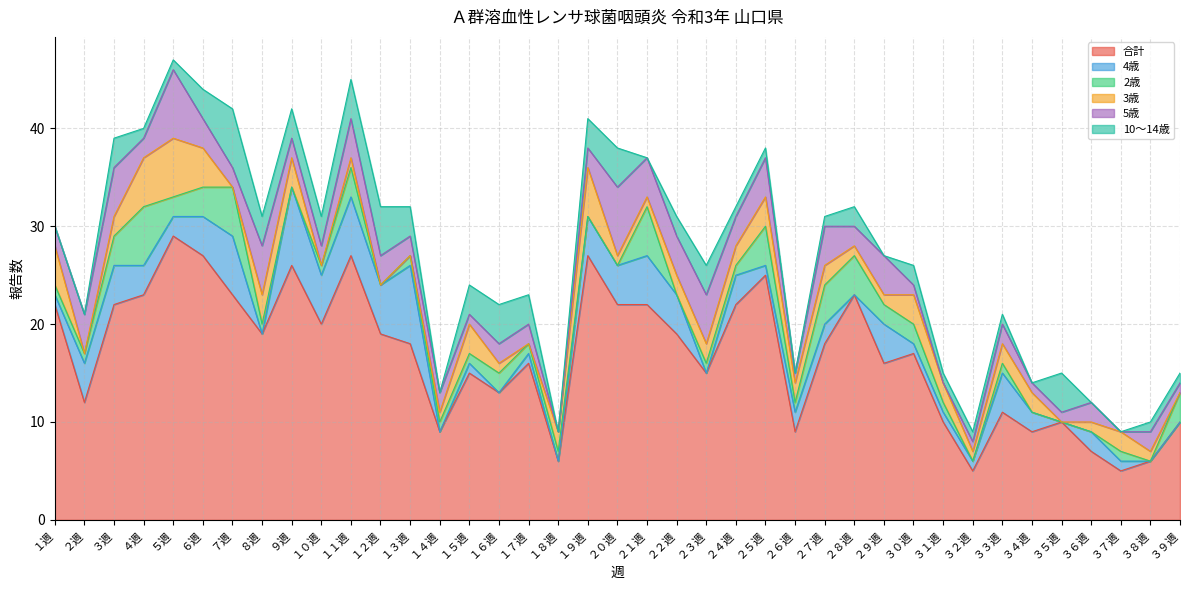

Rank the series by their maximum value, from lowest to highest.

2歳, 3歳, 10～14歳, 5歳, 4歳, 合計